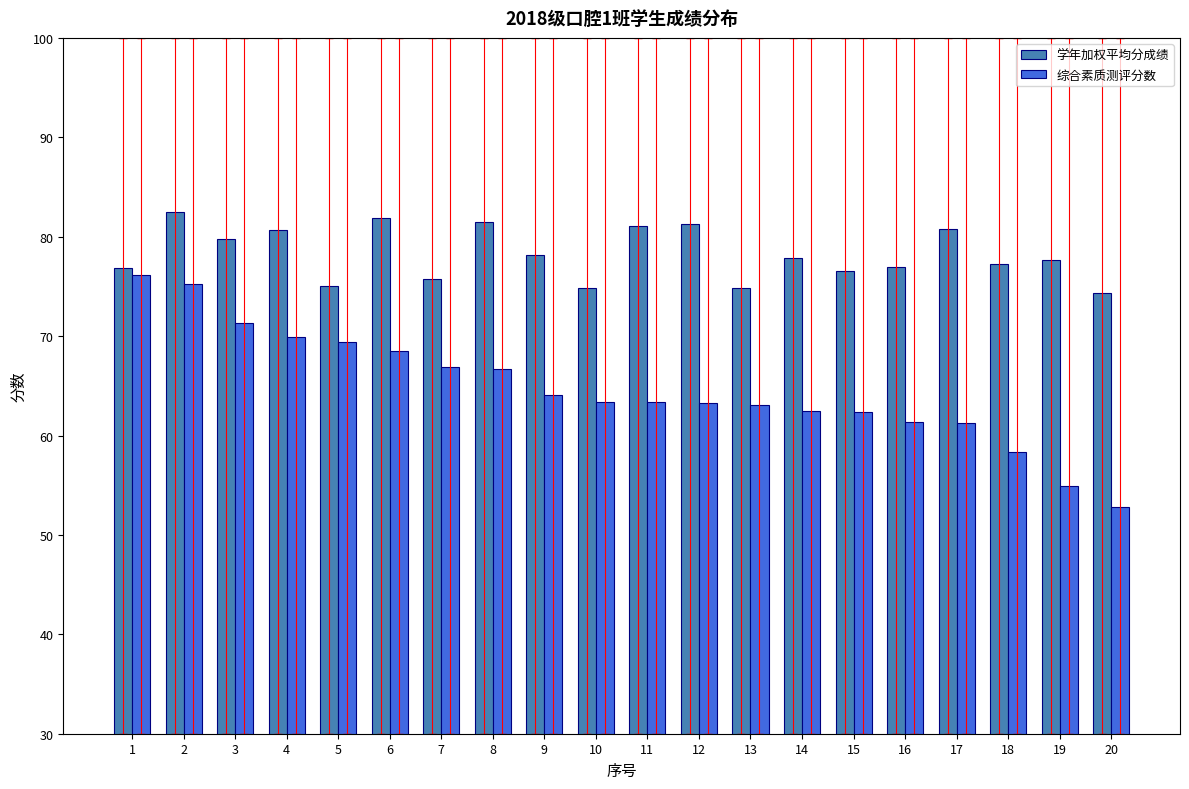

Which series has the largest total across all categories?

学年加权平均分成绩